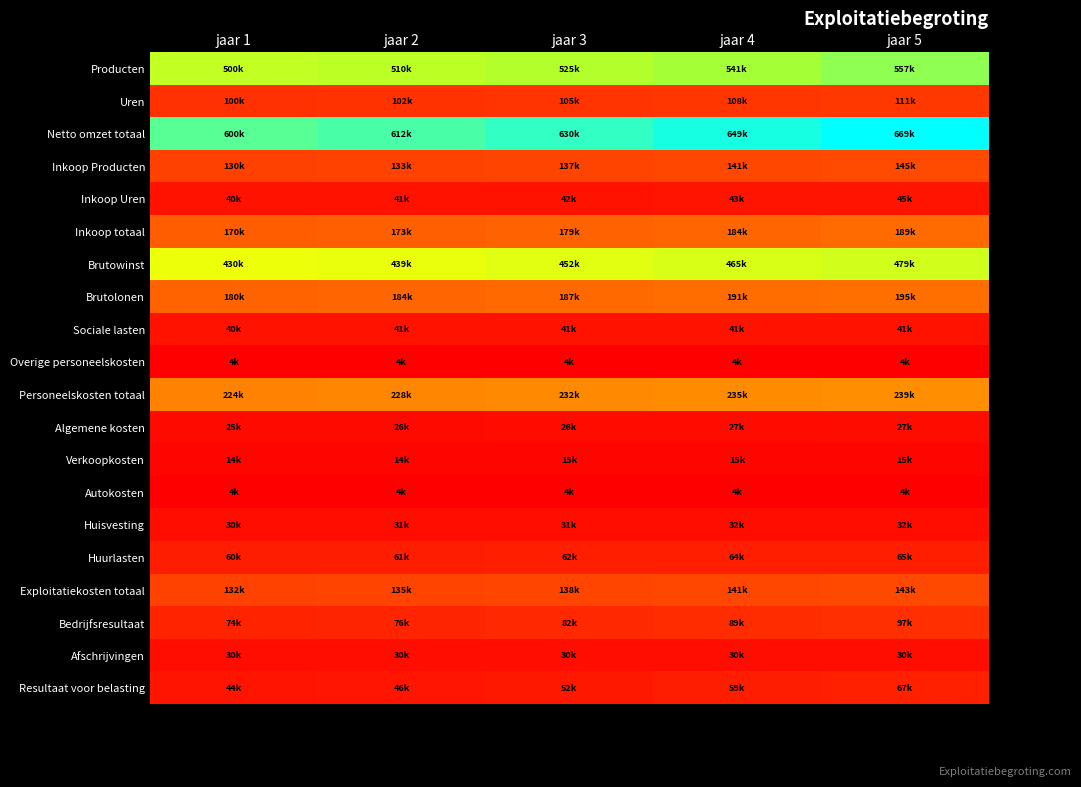

Between jaar 2 and jaar 1, which is larger?

jaar 2